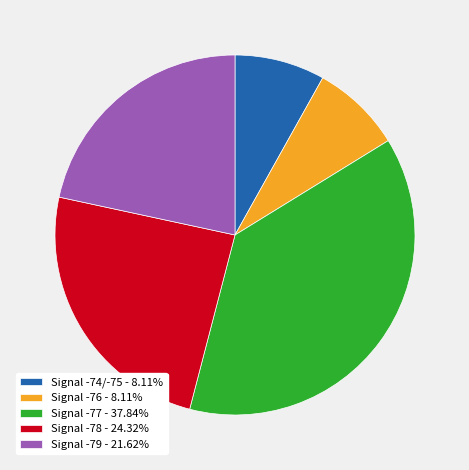

Do Signal -76 - 8.11% and Signal -79 - 21.62% together represent more than half of the pie?

No